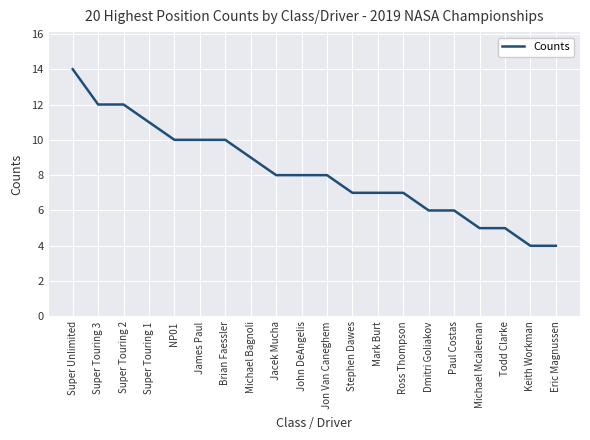

Reading left to right, transcribe all the data shown in this chart.

Super Unlimited=14	Super Touring 3=12	Super Touring 2=12	Super Touring 1=11	NP01=10	James Paul=10	Brian Faessler=10	Michael Bagnoli=9	Jacek Mucha=8	John DeAngelis=8	Jon Van Caneghem=8	Stephen Dawes=7	Mark Burt=7	Ross Thompson=7	Dmitri Goliakov=6	Paul Costas=6	Michael Mcaleenan=5	Todd Clarke=5	Keith Workman=4	Eric Magnussen=4